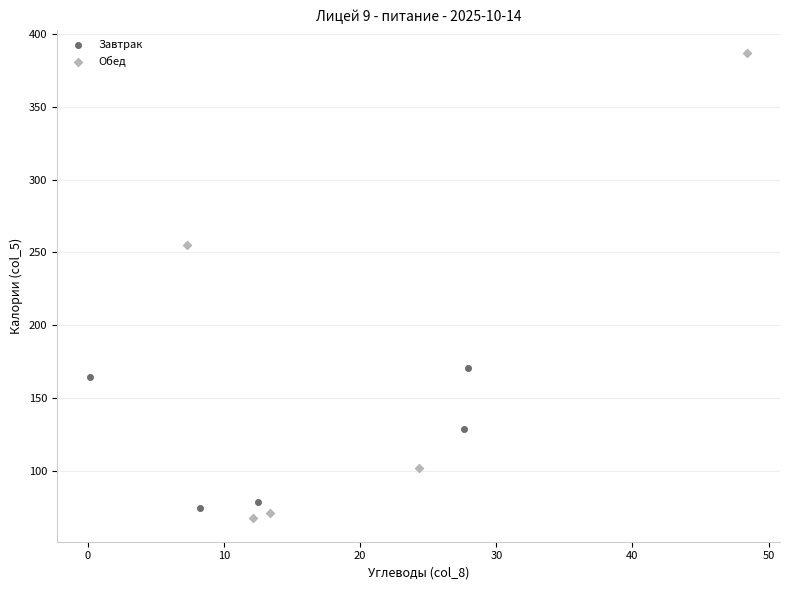

Which series contains the lowest Y value?

Обед